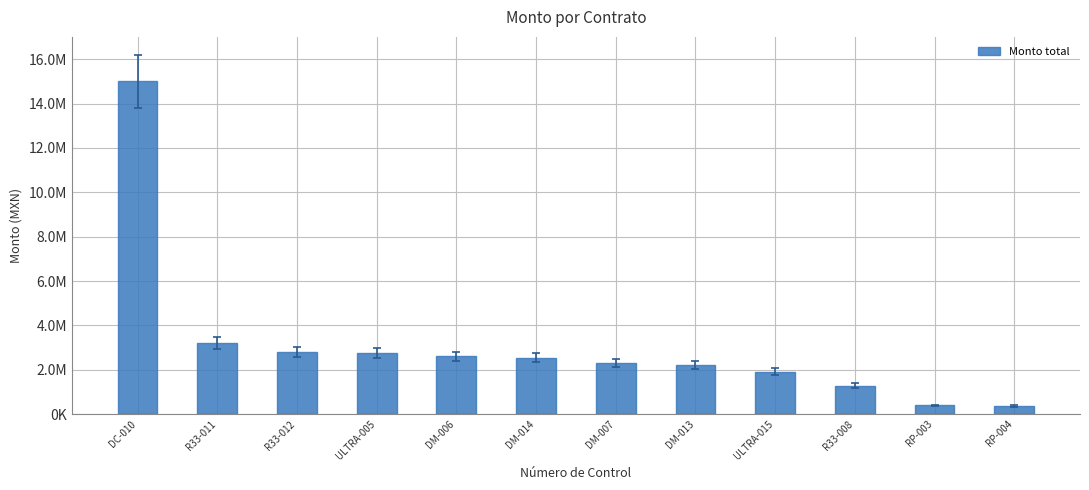

Does the chart contain any negative values?

No